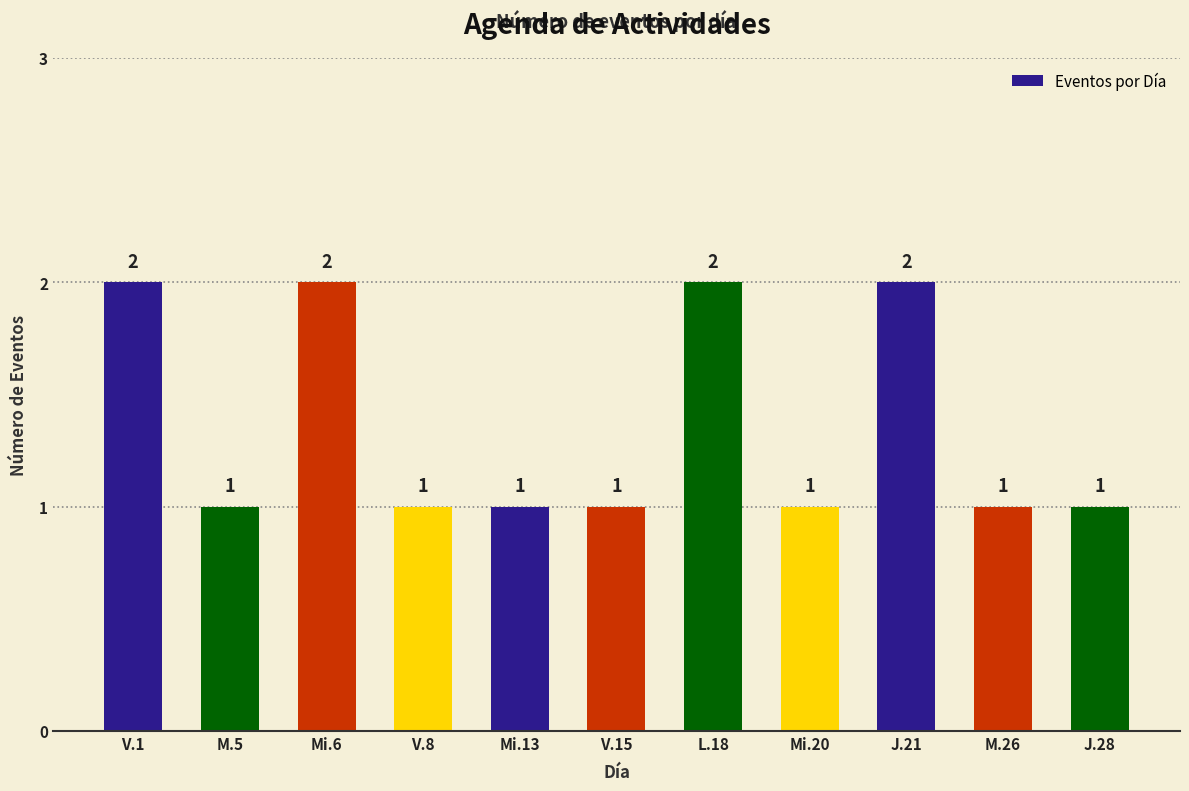

What is the label of the 6th bar from the left?

V.15